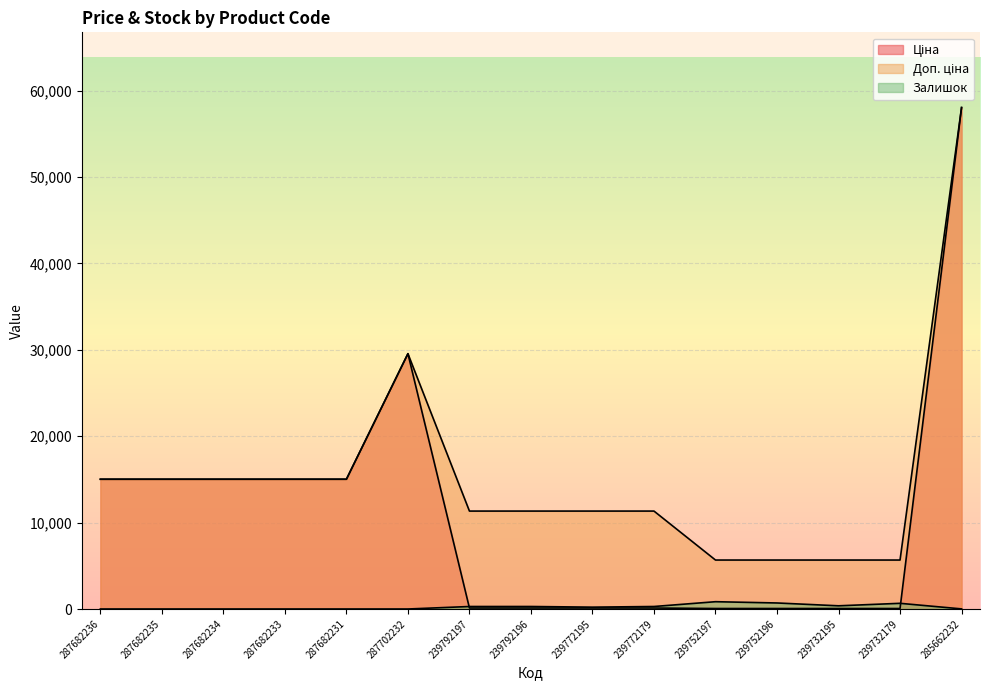

What are all the series names shown in the legend?

Ціна, Доп. ціна, Залишок